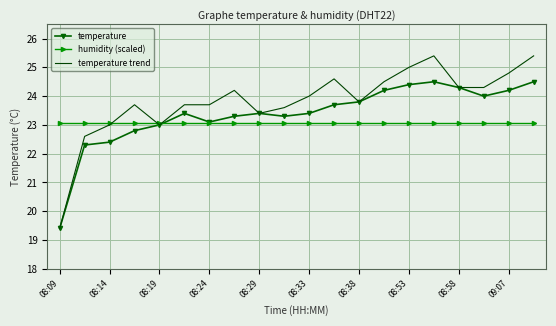

Which series has the largest range (max minus min)?

temperature trend